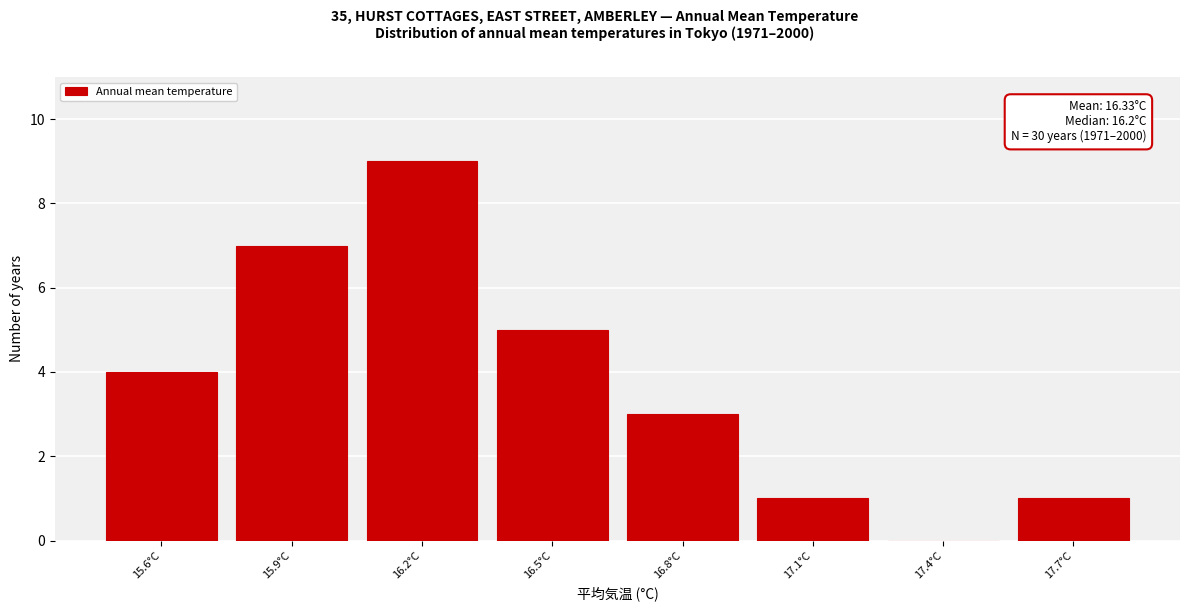

Reading left to right, list all the values displayed in this chart.

15.6°C=4	15.9°C=7	16.2°C=9	16.5°C=5	16.8°C=3	17.1°C=1	17.4°C=0	17.7°C=1